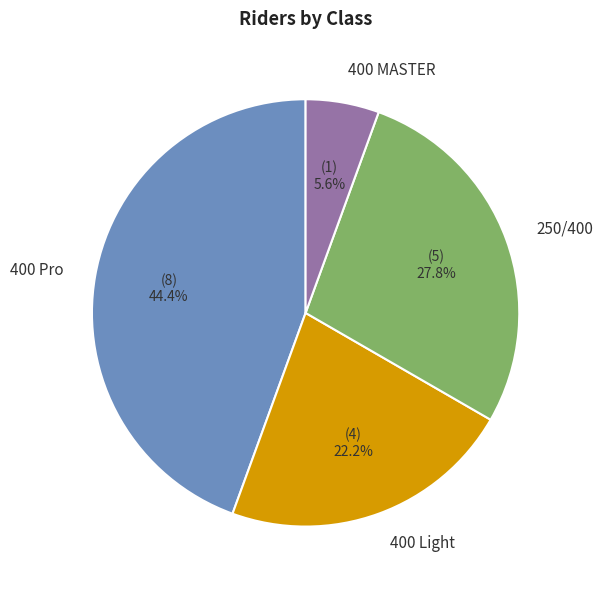

Count the number of slices in the pie.

4